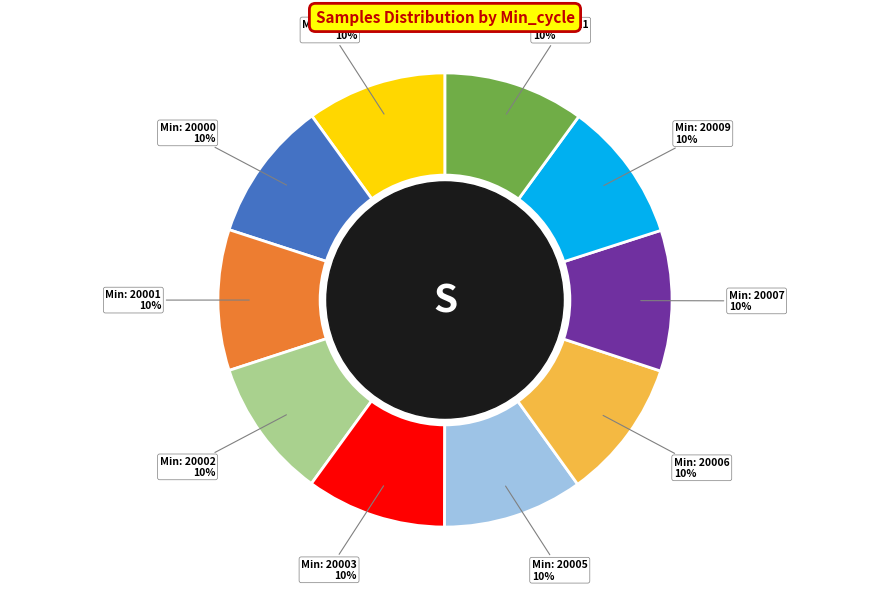

How many slices are in this pie chart?

10